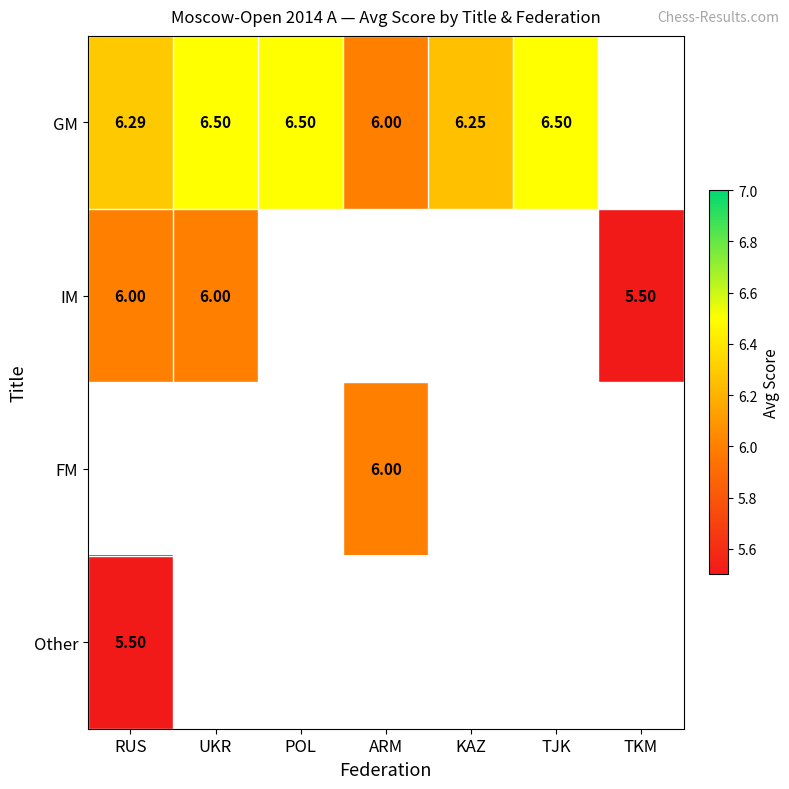

At which label is Other closest to 5?

RUS